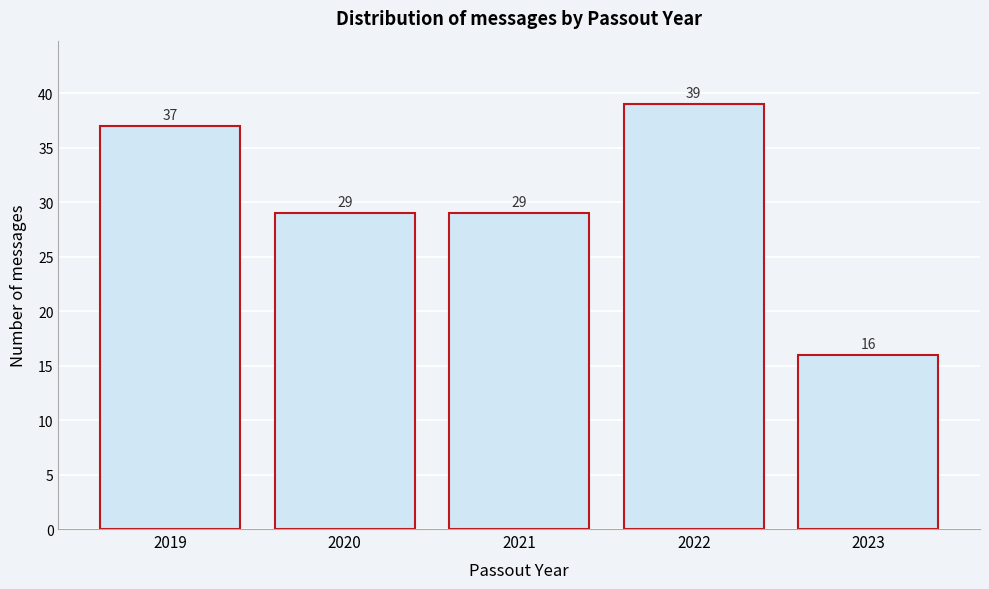

Reading left to right, transcribe all the data shown in this chart.

37	29	29	39	16